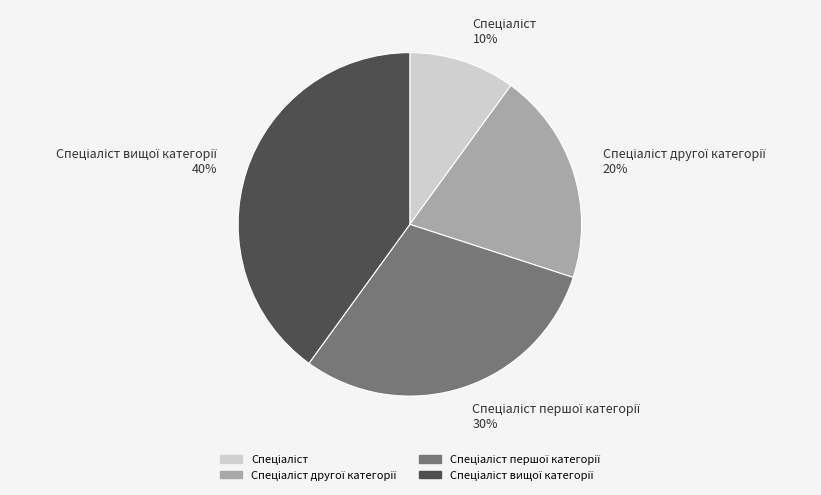

To the nearest percent, what is the average slice percentage?

25%